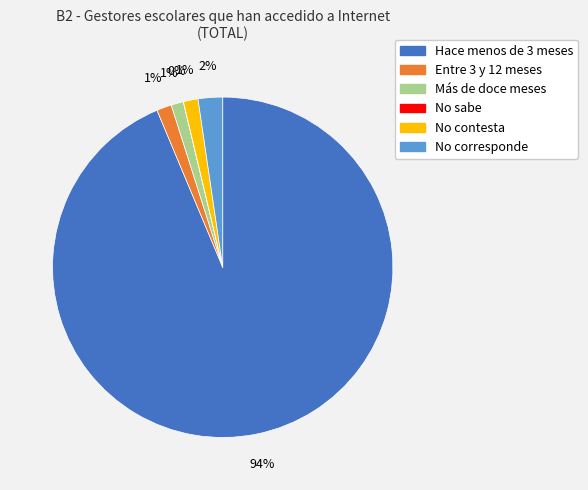

To the nearest percent, what is the average slice percentage?

17%